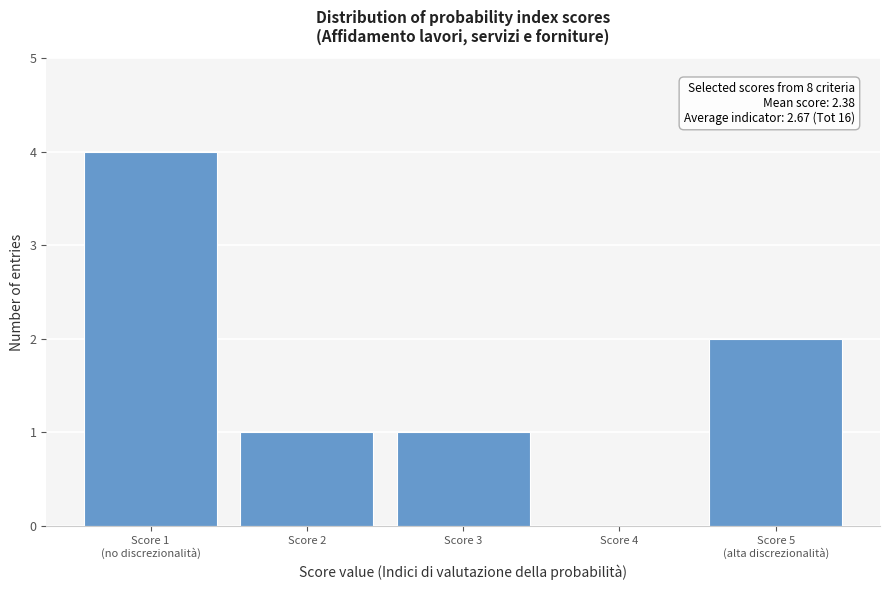

The value at Score 4 is 0. True or false?

True